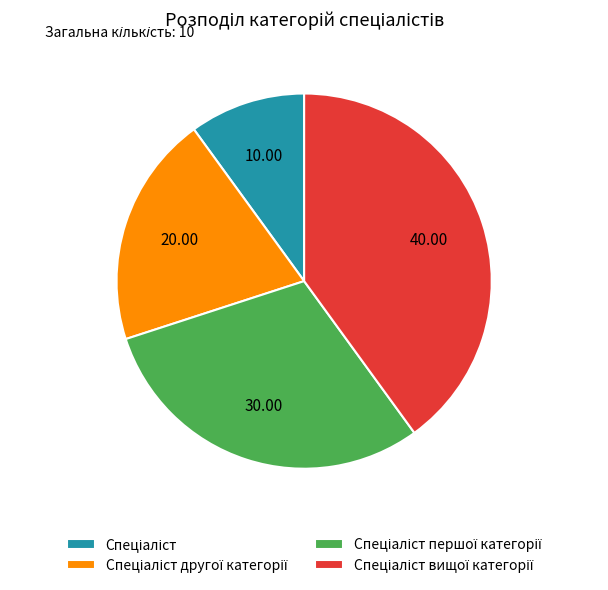

Is there any slice that represents more than half of the pie?

No